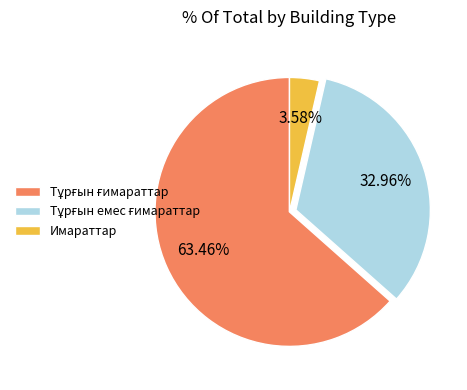

To the nearest percent, what portion does Имараттар represent?

4%